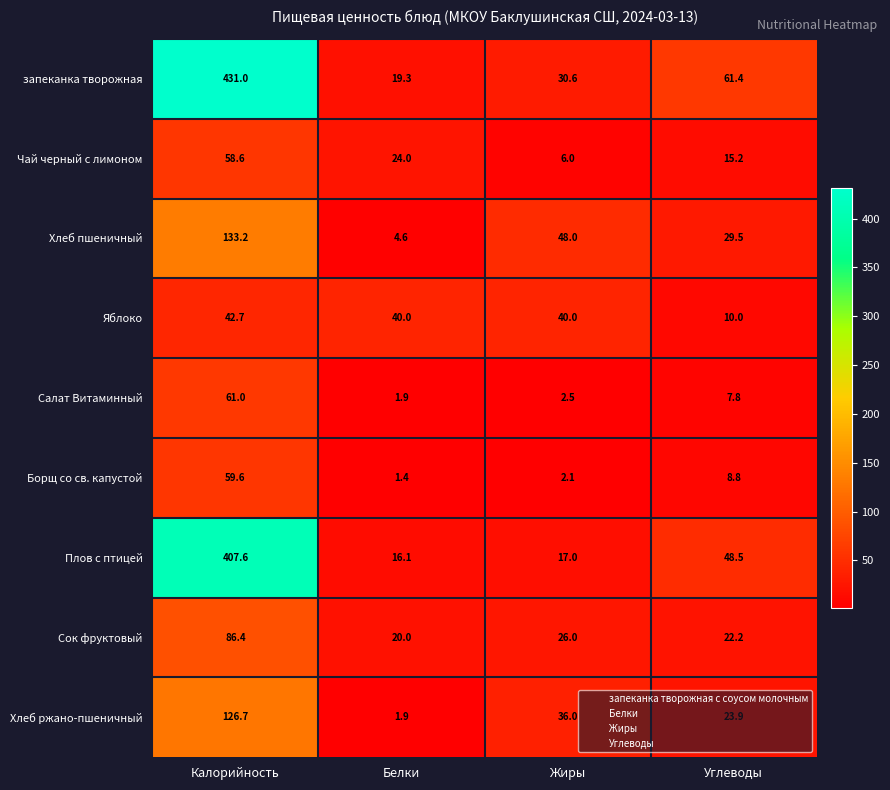

Between Калорийность and Жиры, which series saw the biggest shift?

запеканка творожная